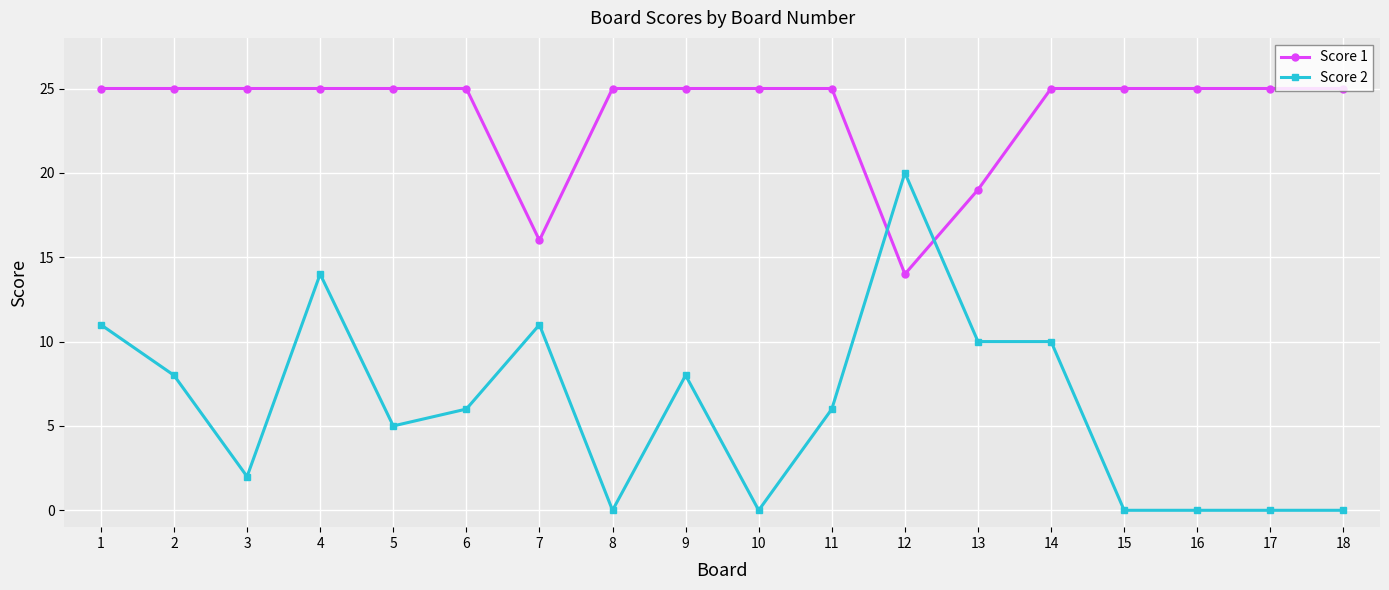

True or false: Score 2 has more than 1 points higher than both neighbors.

True